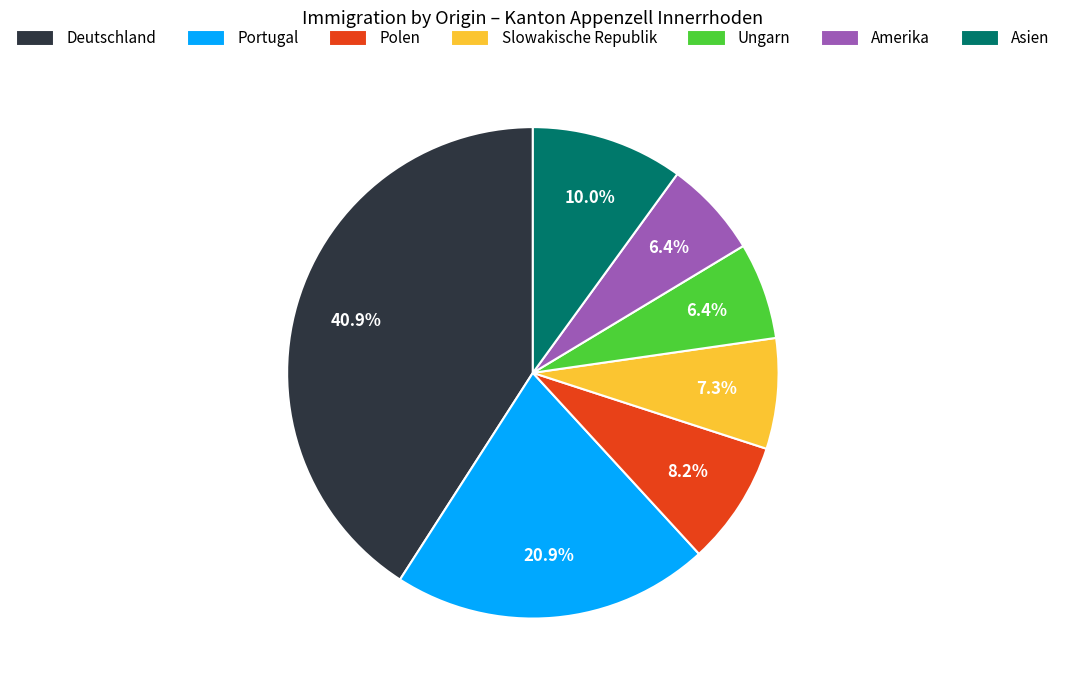

What percentage is NOT represented by Asien?

90.0%